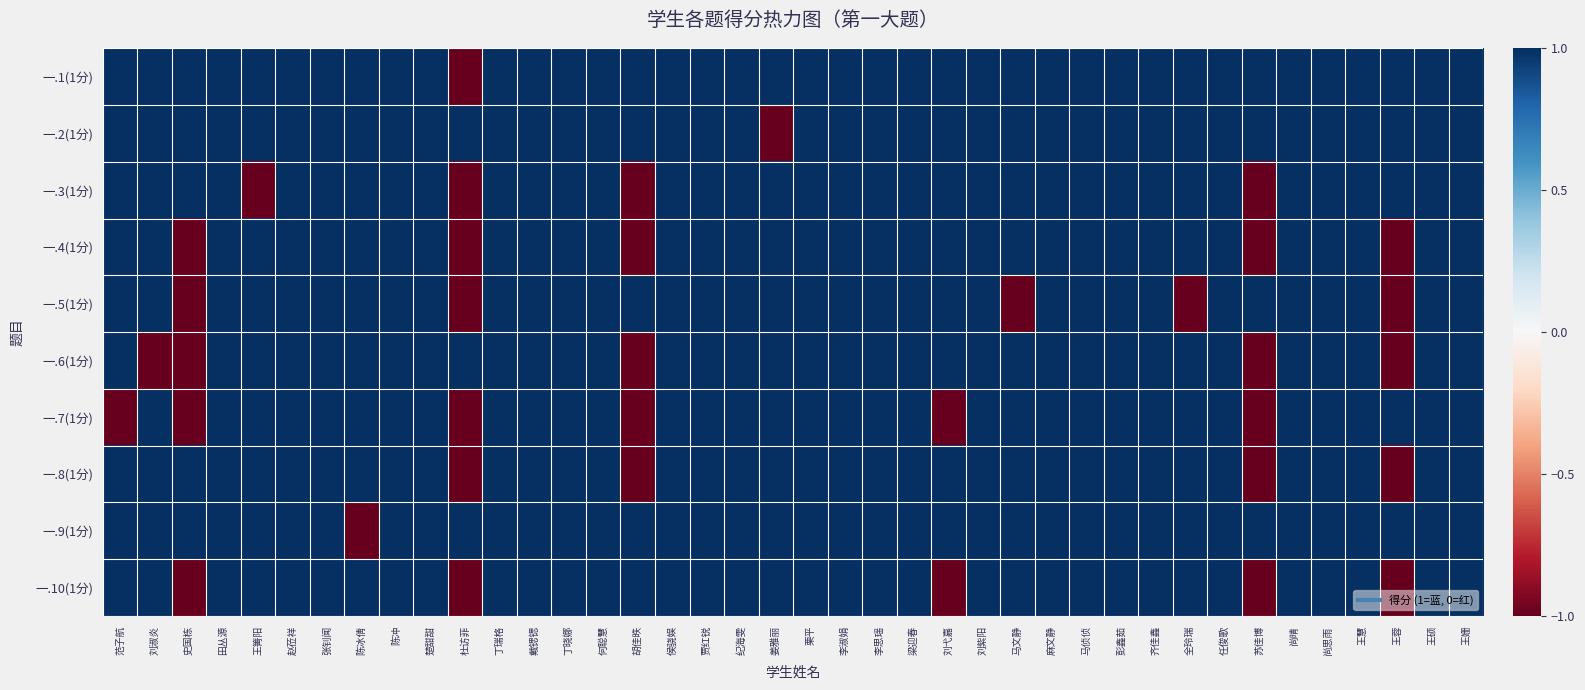

How many categories are shown in the chart?

40